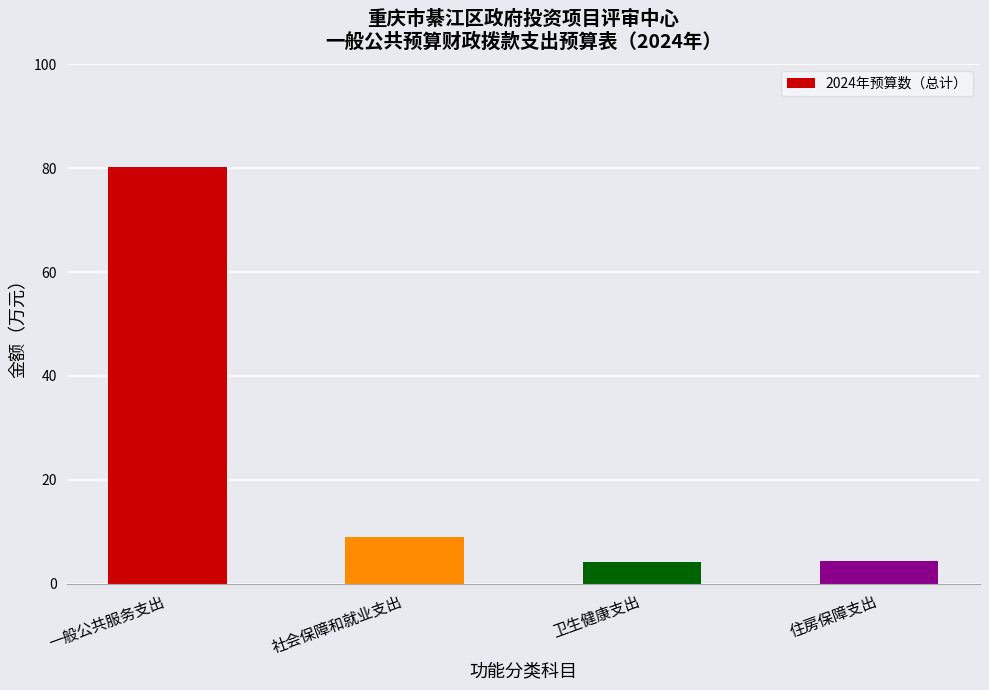

Are the bars grouped side by side (vs. stacked)?

No